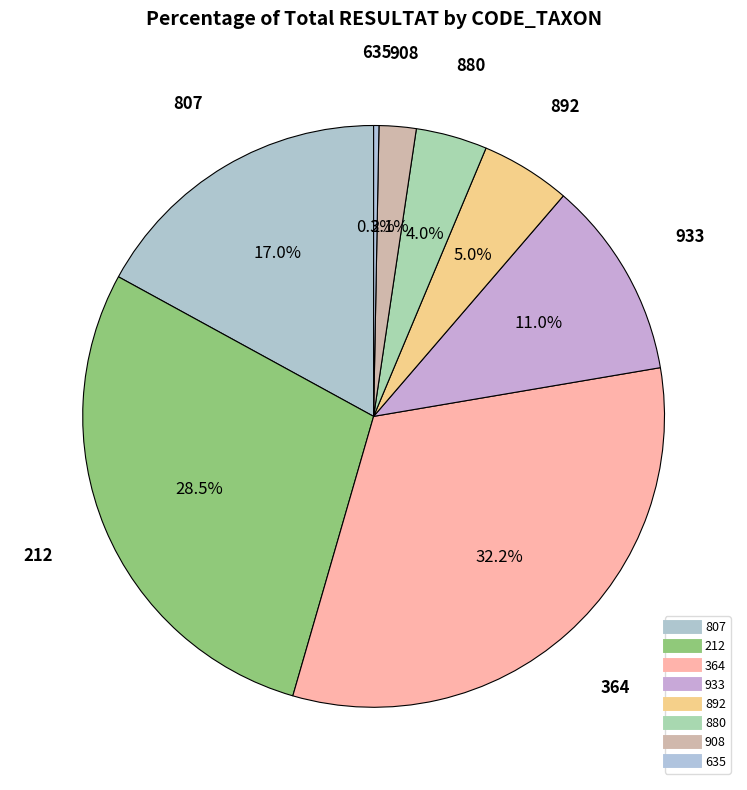

How many segments does this pie chart have?

8